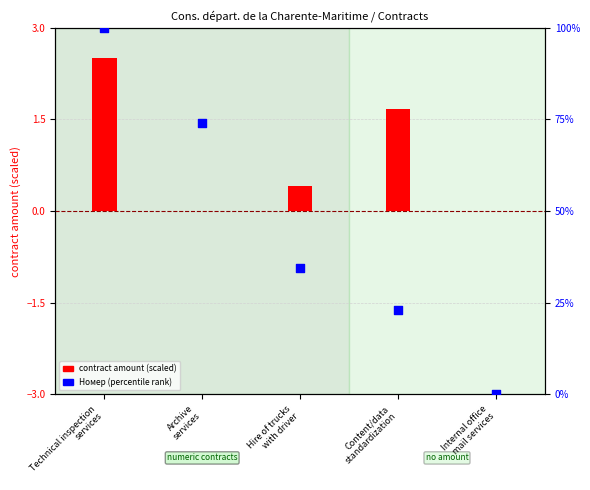

At how many categories does at least one series exceed 89?

1